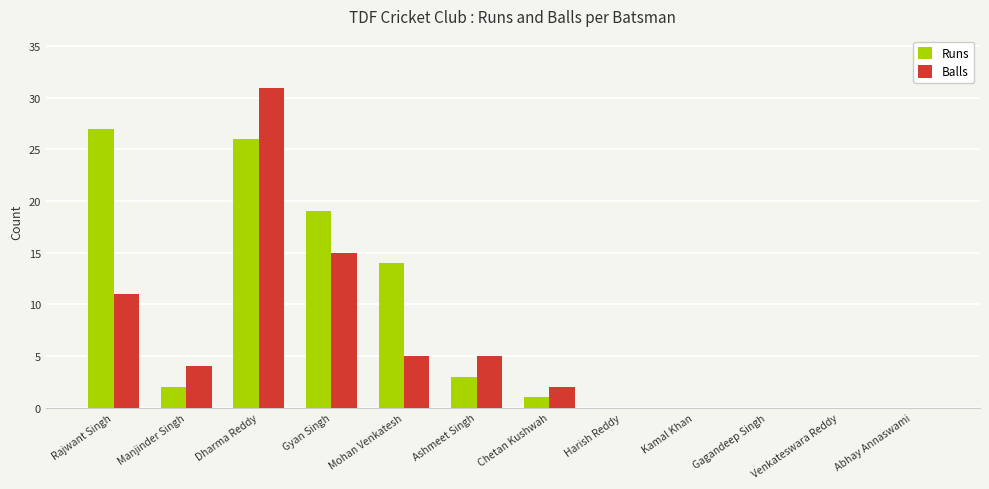

What is the total value across all series at Ashmeet Singh?

8